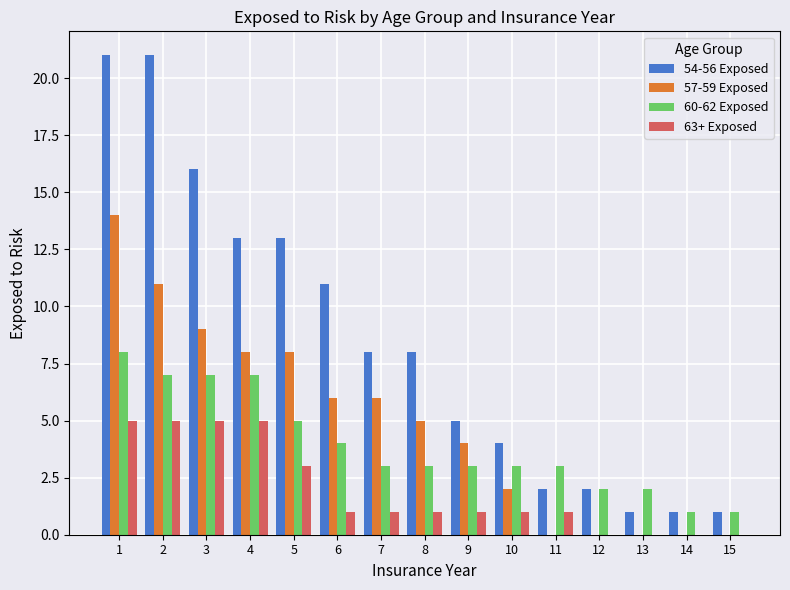

Which series changed the most between 6 and 14?

54-56 Exposed